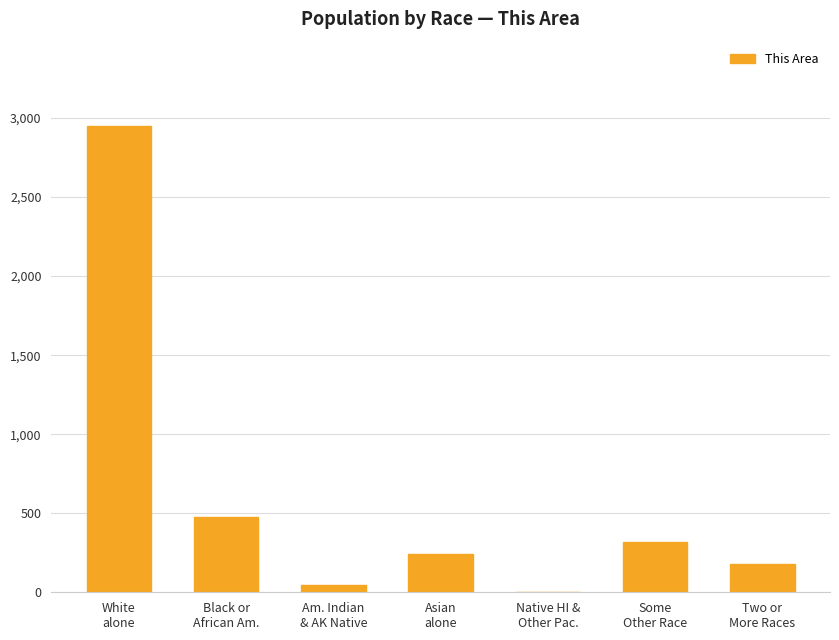

What is the maximum value shown in the chart?

2952